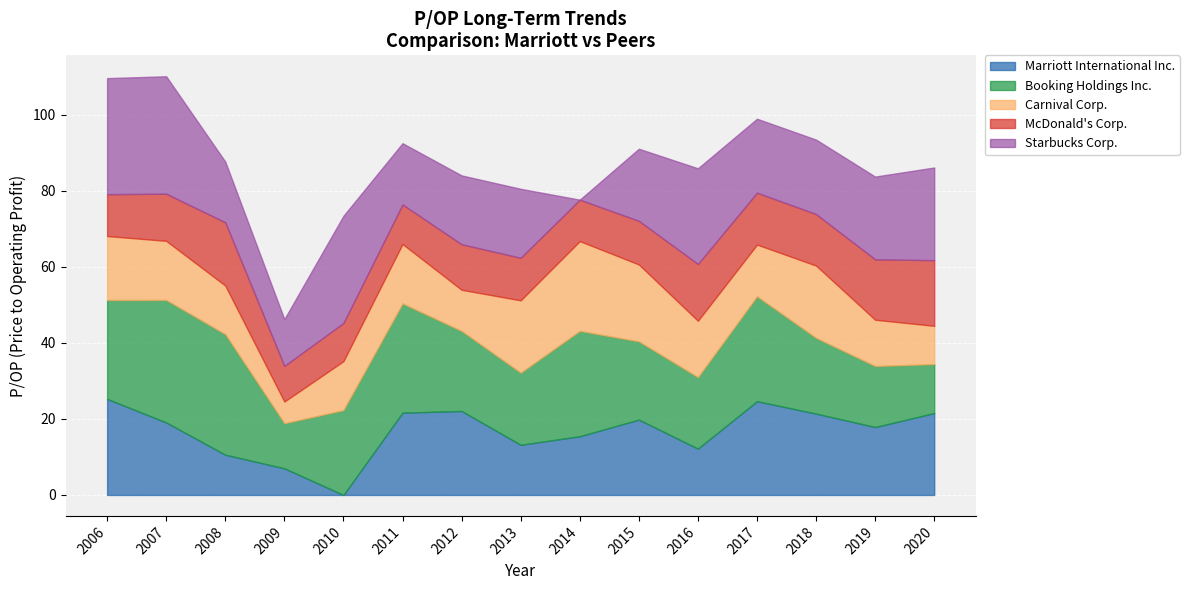

What is the sum of the Carnival Corp. values at 2017 and 2014?

37.2